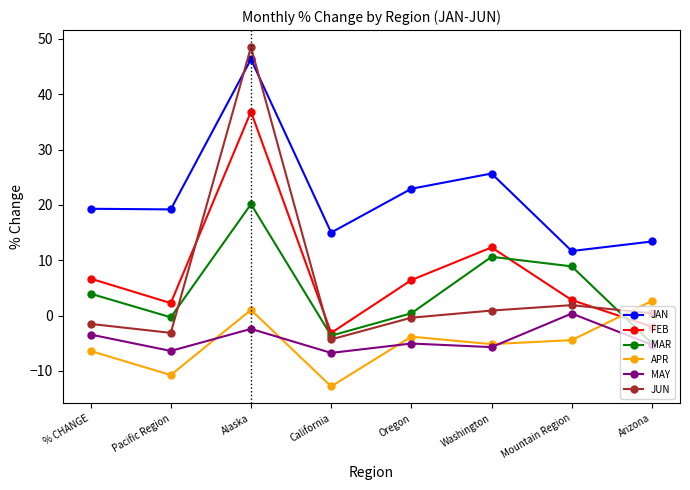

What is the minimum value shown in the chart?

-12.8